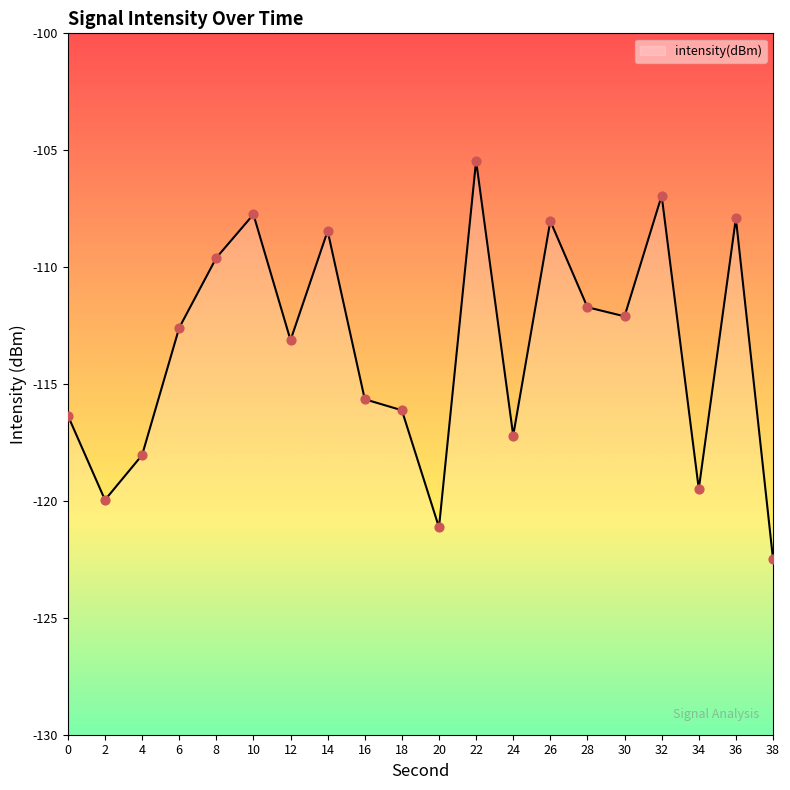

What is the change in value from 6 to 20?

-8.5